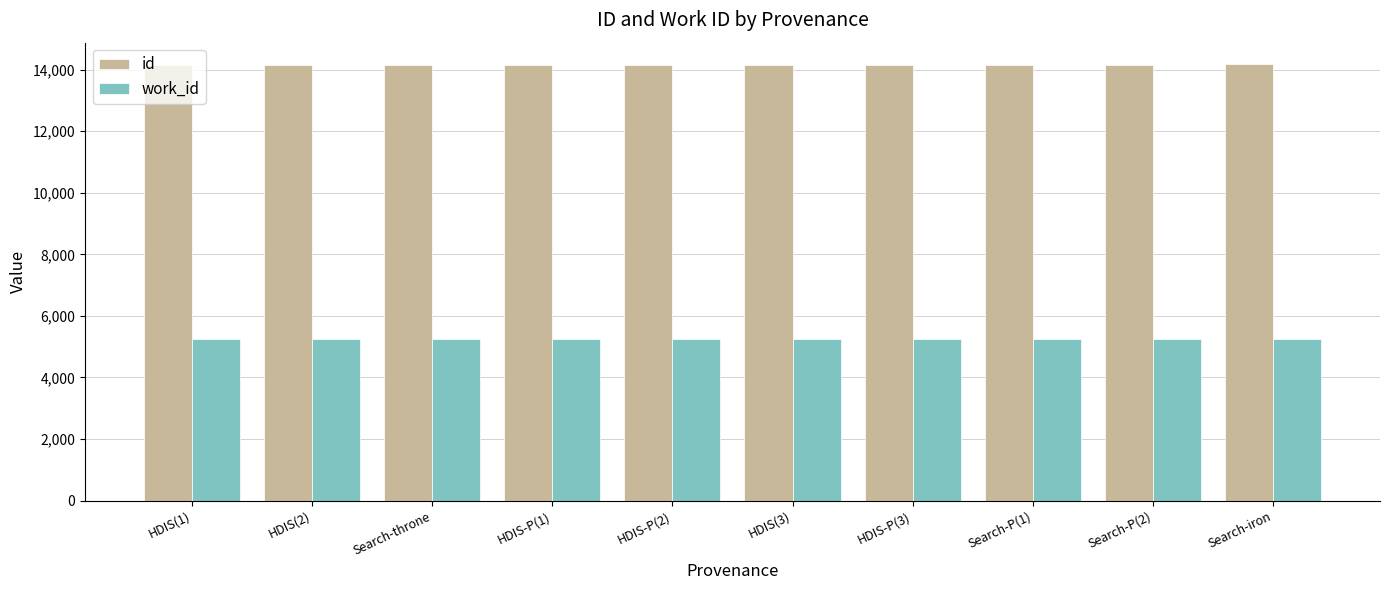

What is the label of the 6th bar from the left?

HDIS(3)